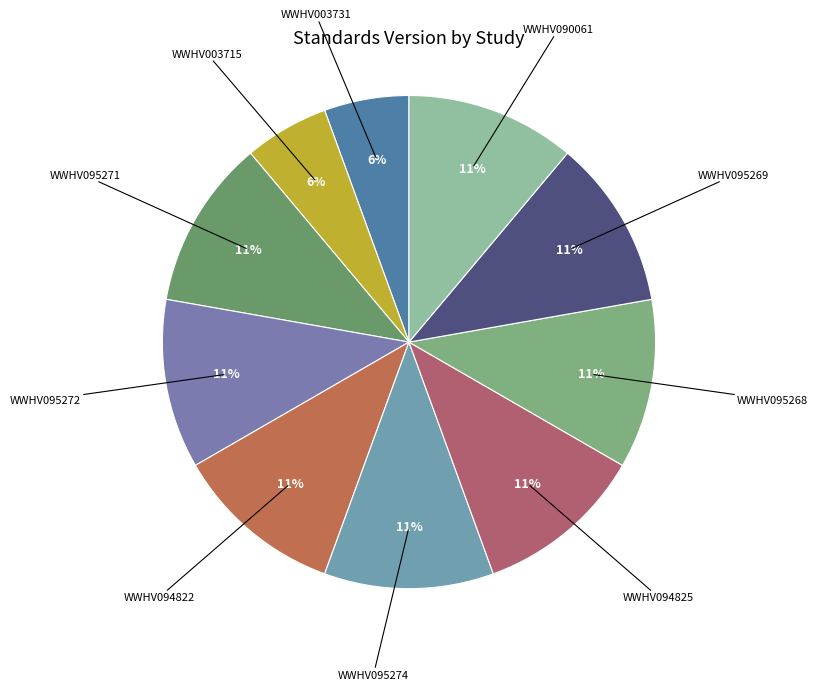

To the nearest percent, what portion does WWHV095269 represent?

11%